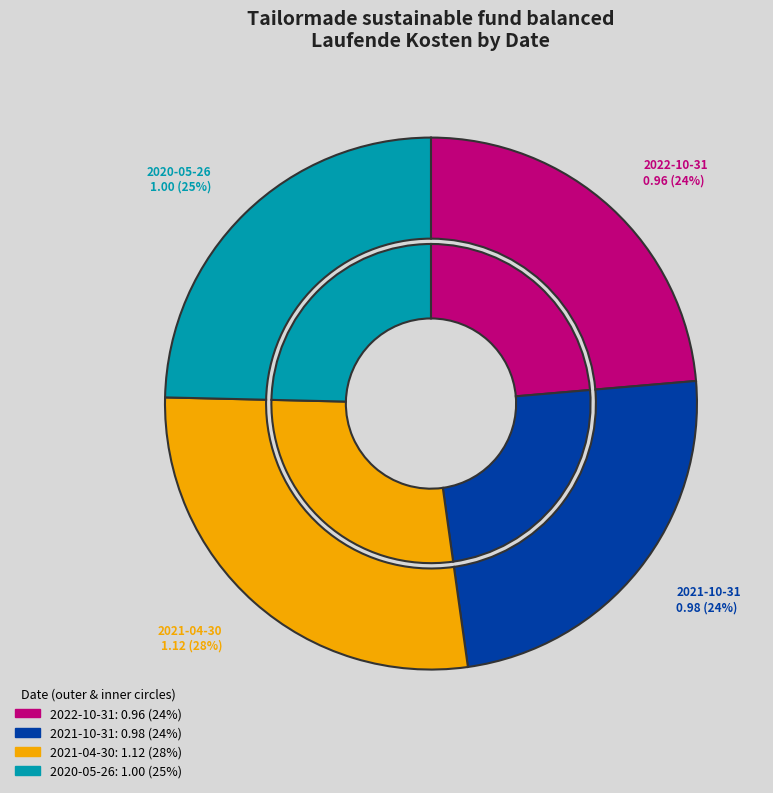

Rank the categories by value from highest to lowest.

2021-04-30, 2020-05-26, 2021-10-31, 2022-10-31